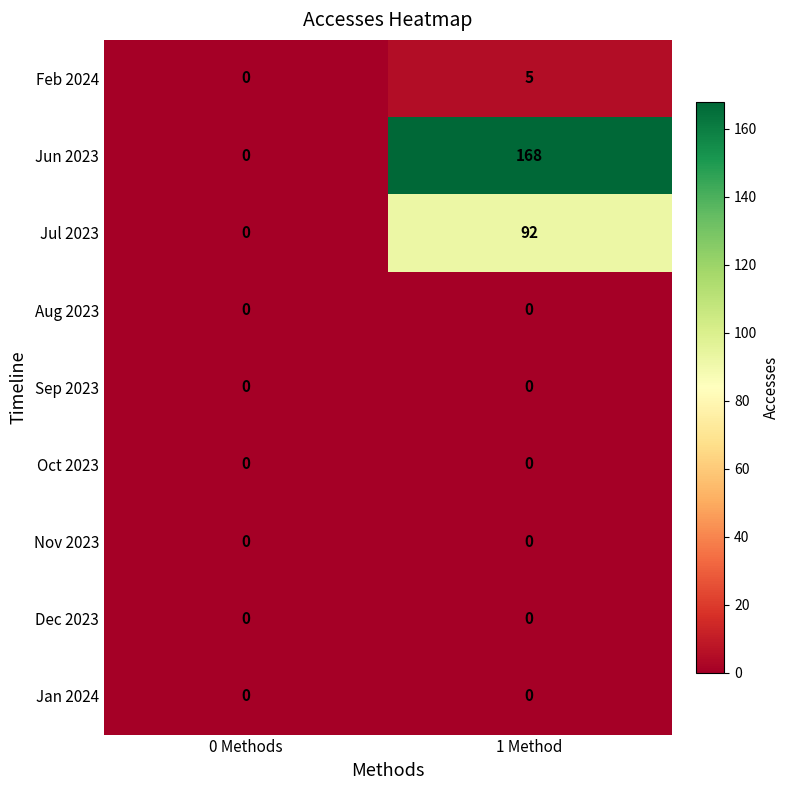

At how many categories does at least one series exceed 67?

1